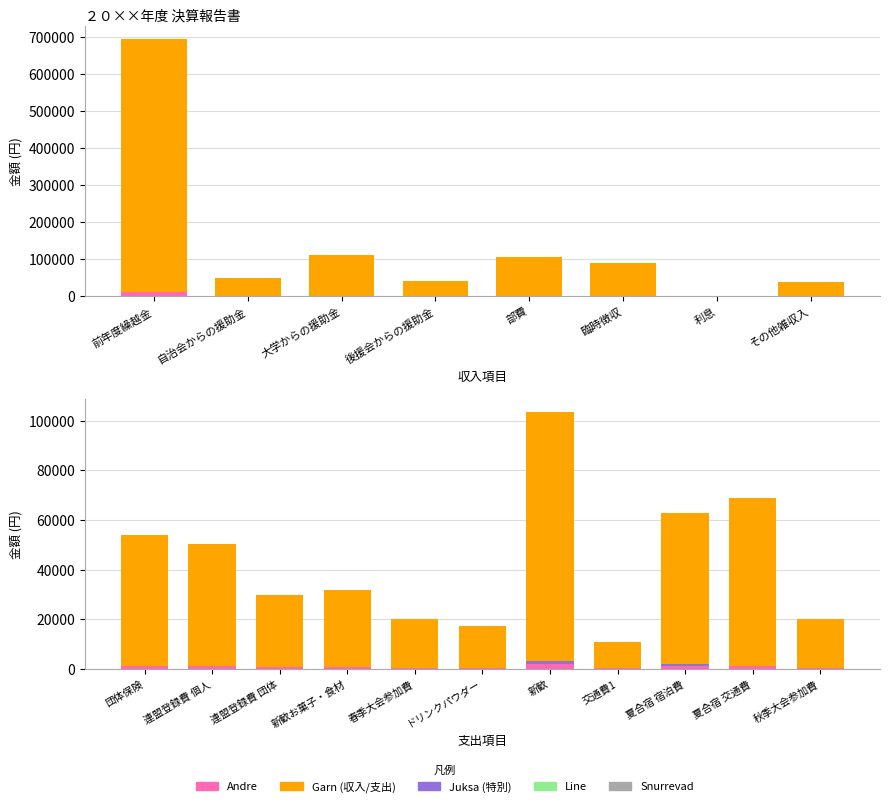

Which label corresponds to the largest value in the chart?

前年度繰越金